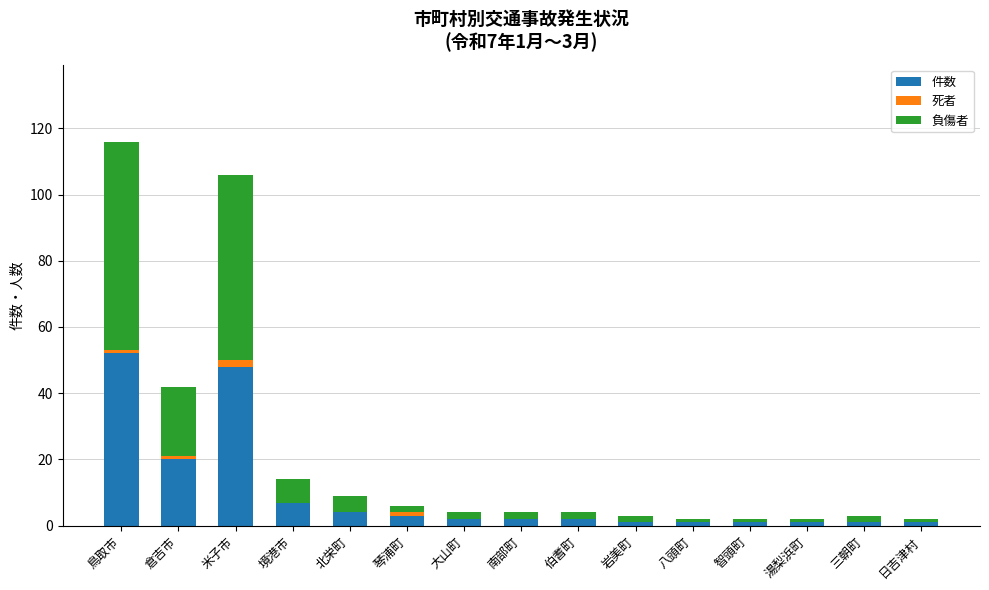

Is it true that 件数 equals 2 at 大山町?

True